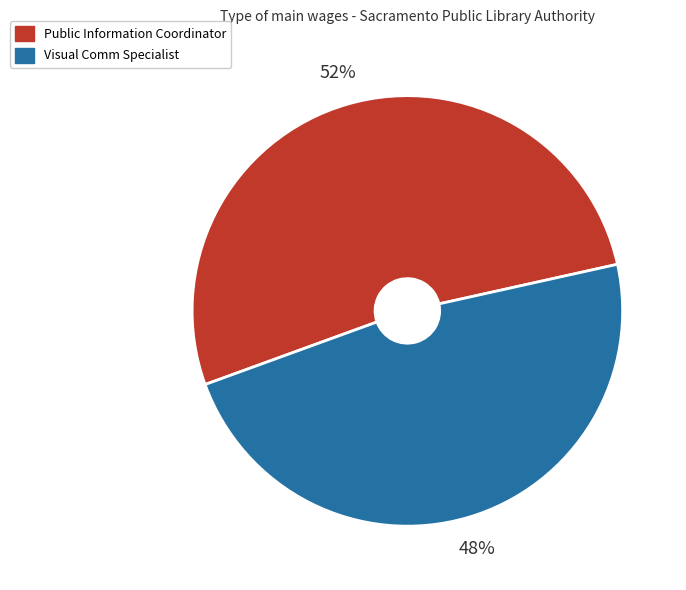

To the nearest percent, what percentage of the pie is Visual Comm Specialist?

48%